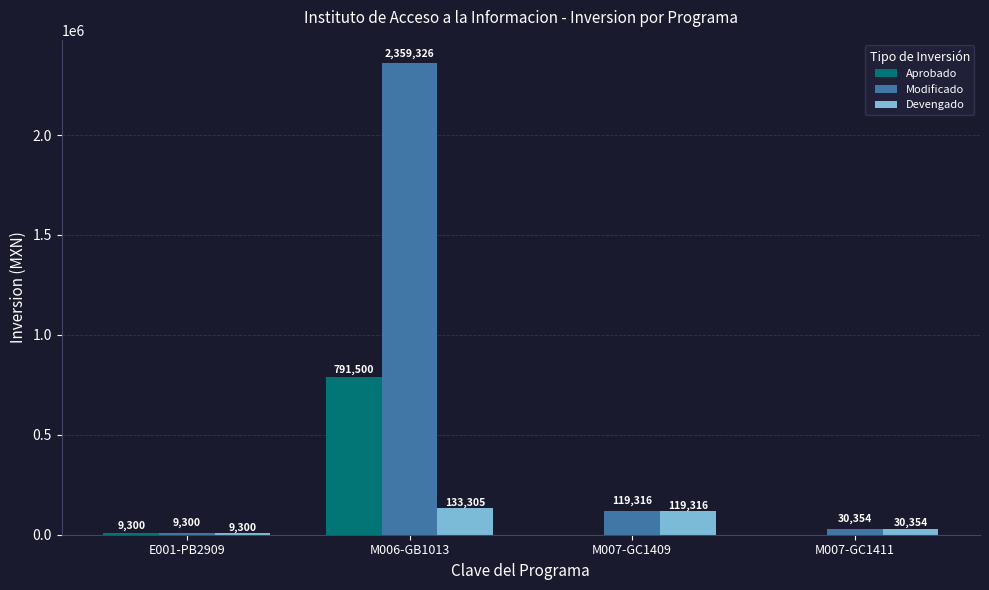

What is the maximum value for Devengado?

133305.0